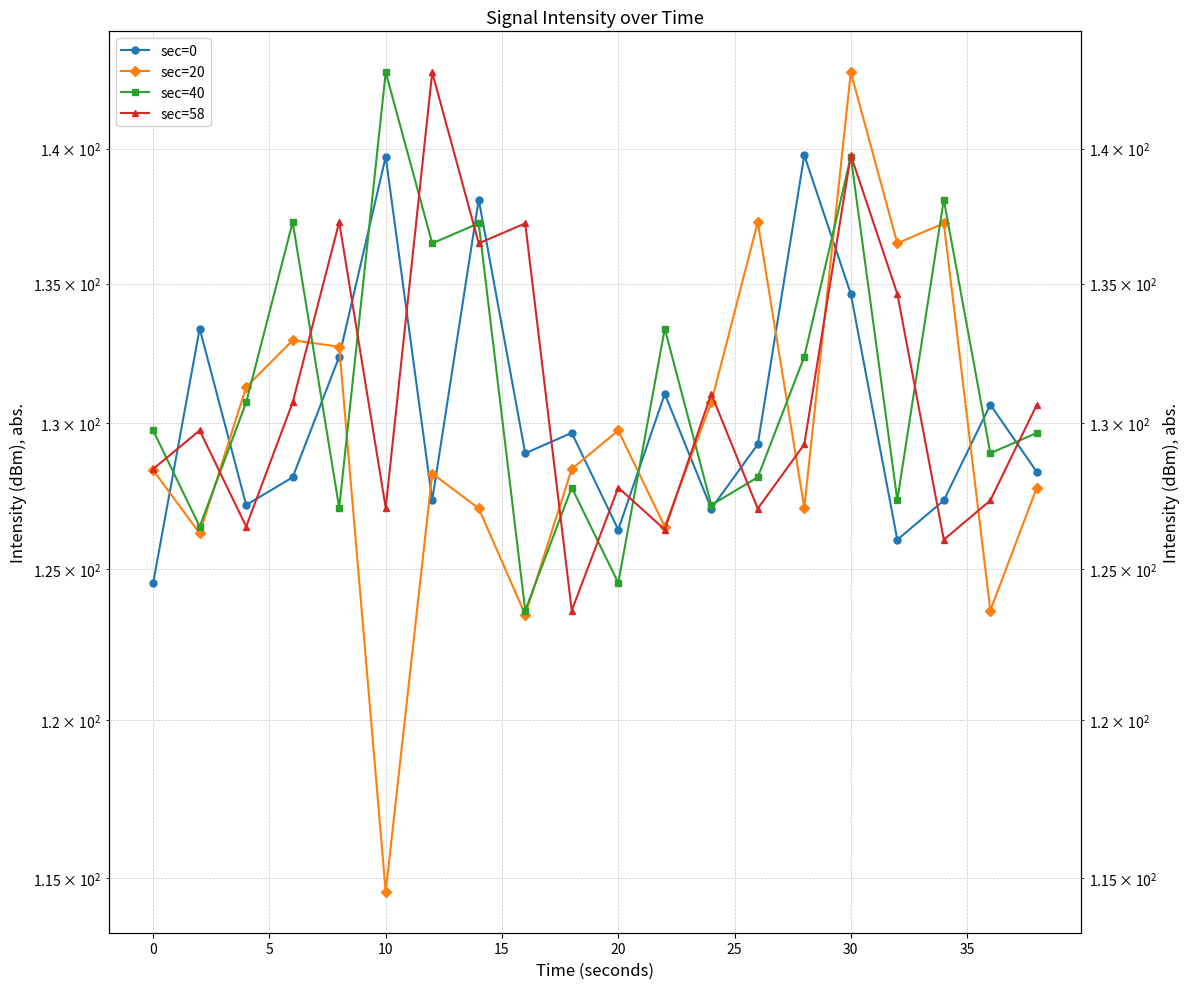

What is the highest value of the sec=58 series?

142.9